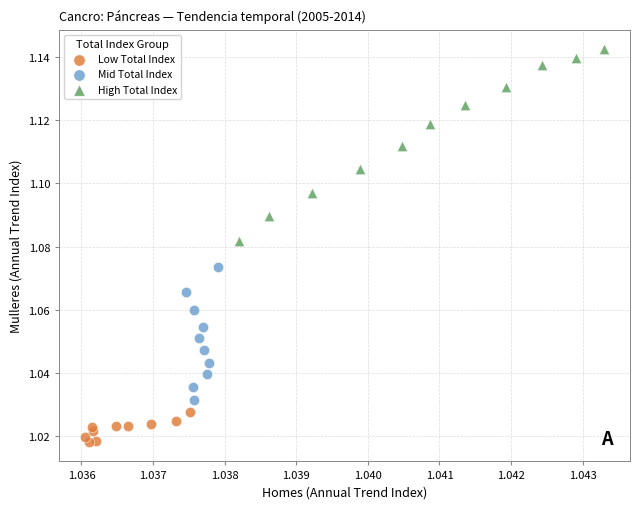

Which series has the largest Y range (max minus min)?

High Total Index